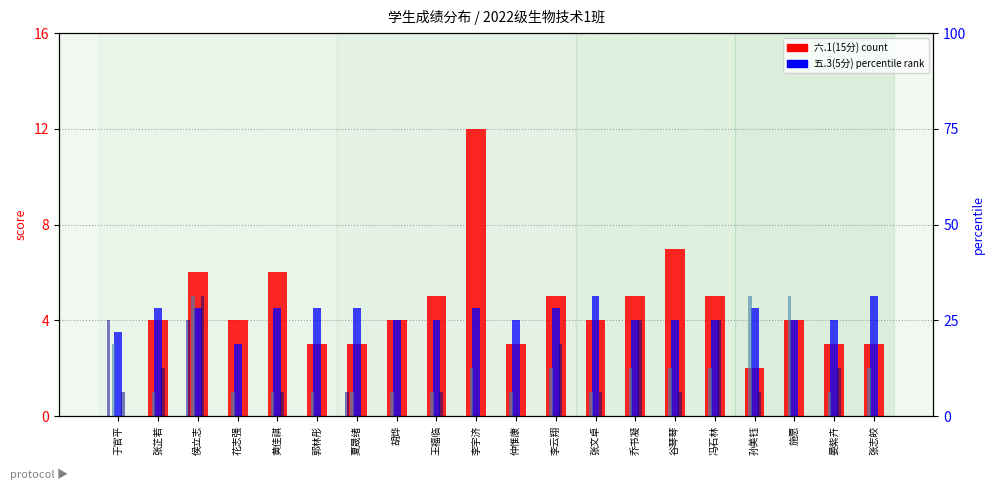

List the labels in order of 五.3(5分) value, smallest first.

花志强, 于官平, 胡烨, 王福临, 仲惟康, 乔书凝, 谷琴琴, 冯石林, 施愿, 晏紫卉, 张芷若, 侯立志, 黄佳祺, 郭林彤, 夏晟绪, 李宇济, 李云翔, 孙美钰, 张文卓, 张志皎